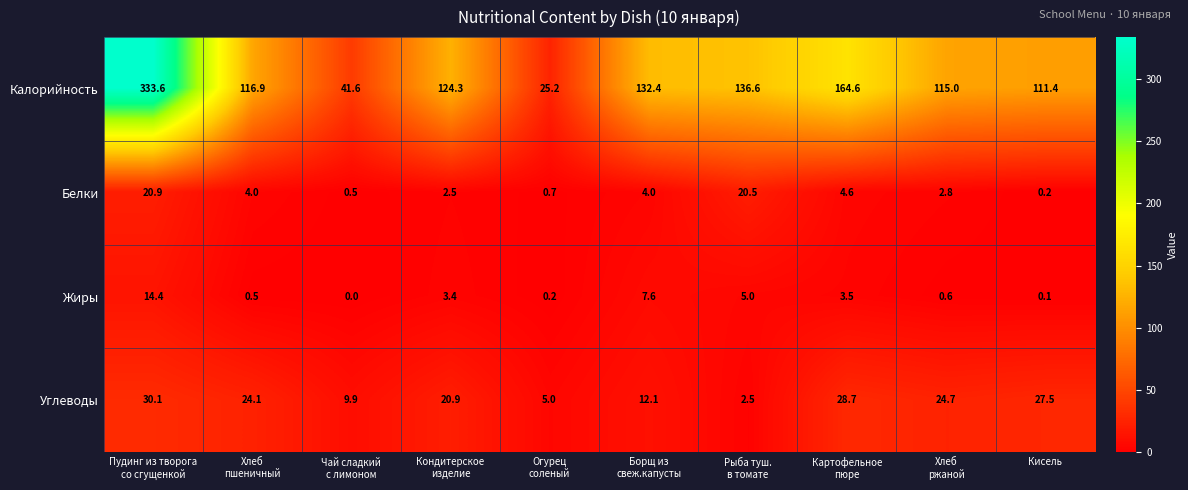

Which series has the largest range (max minus min)?

Калорийность